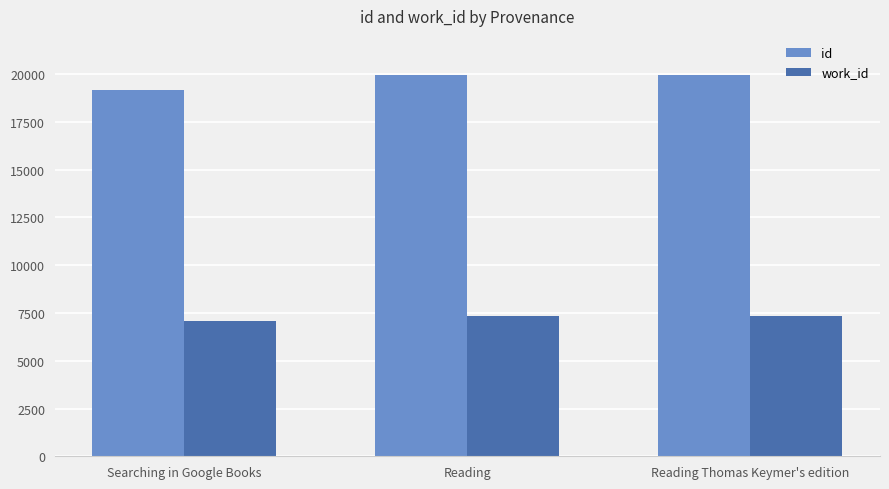

What is the approximate value of id at Reading Thomas Keymer's edition, to the nearest 100?

20000